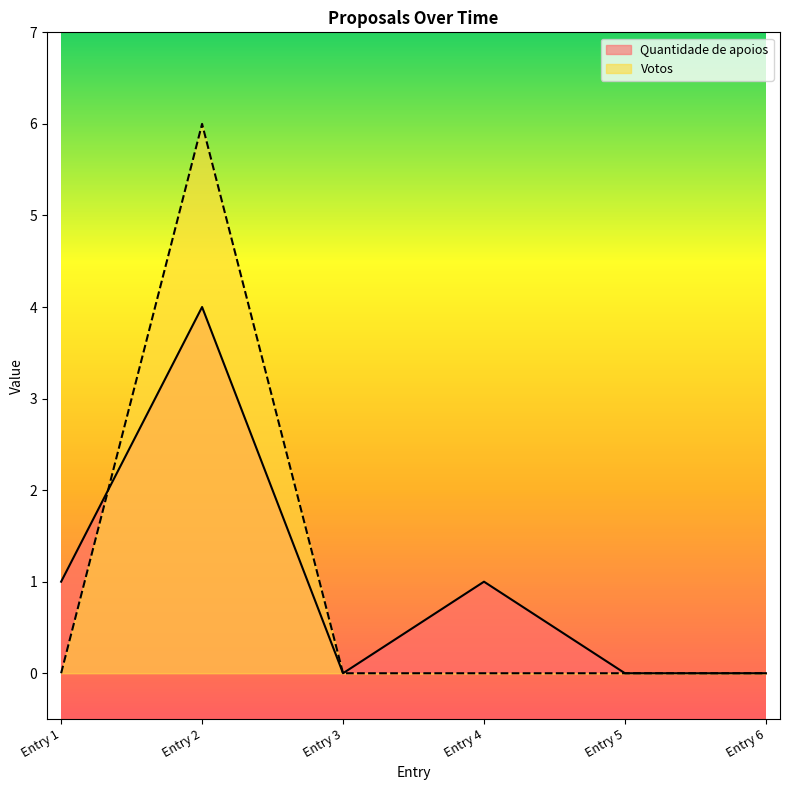

Reading right to left, extract all data points from this chart.

Quantidade de apoios: 0	0	1	0	4	1
Votos: 0	0	0	0	6	0